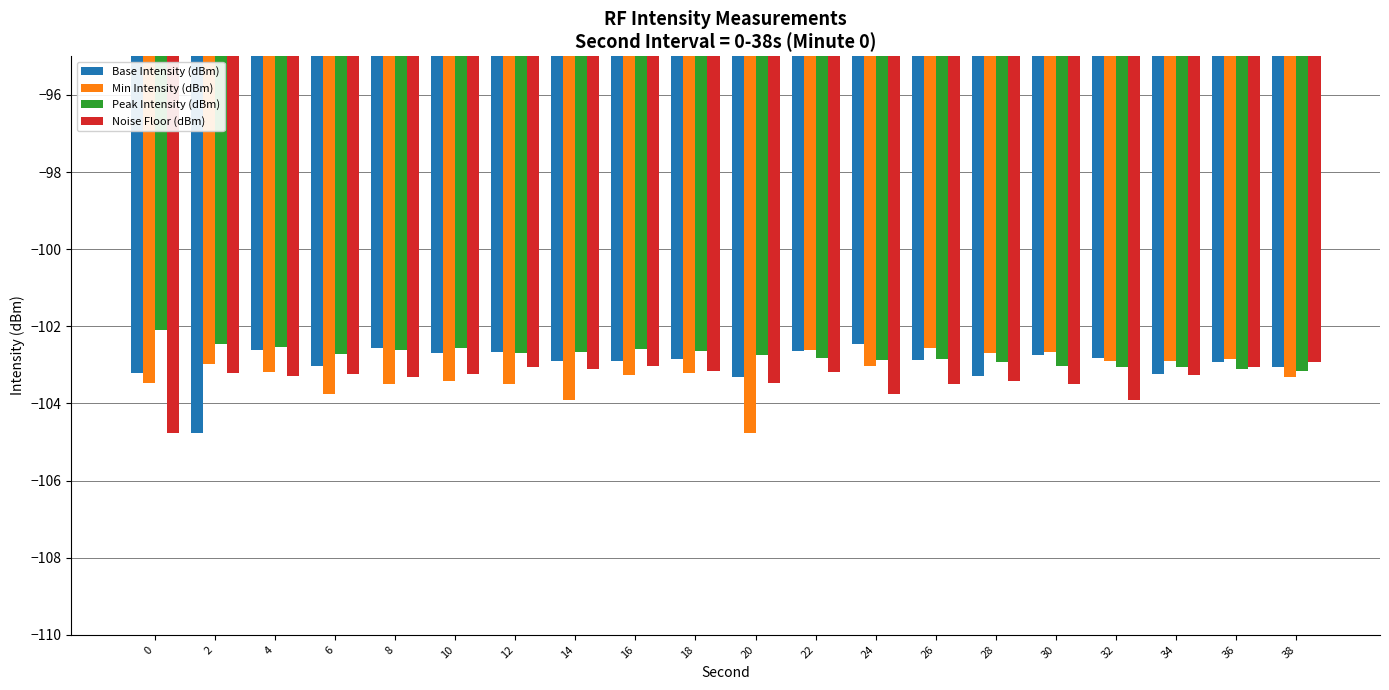

True or false: Peak Intensity (dBm) has a value of -56.1 at 2.

False